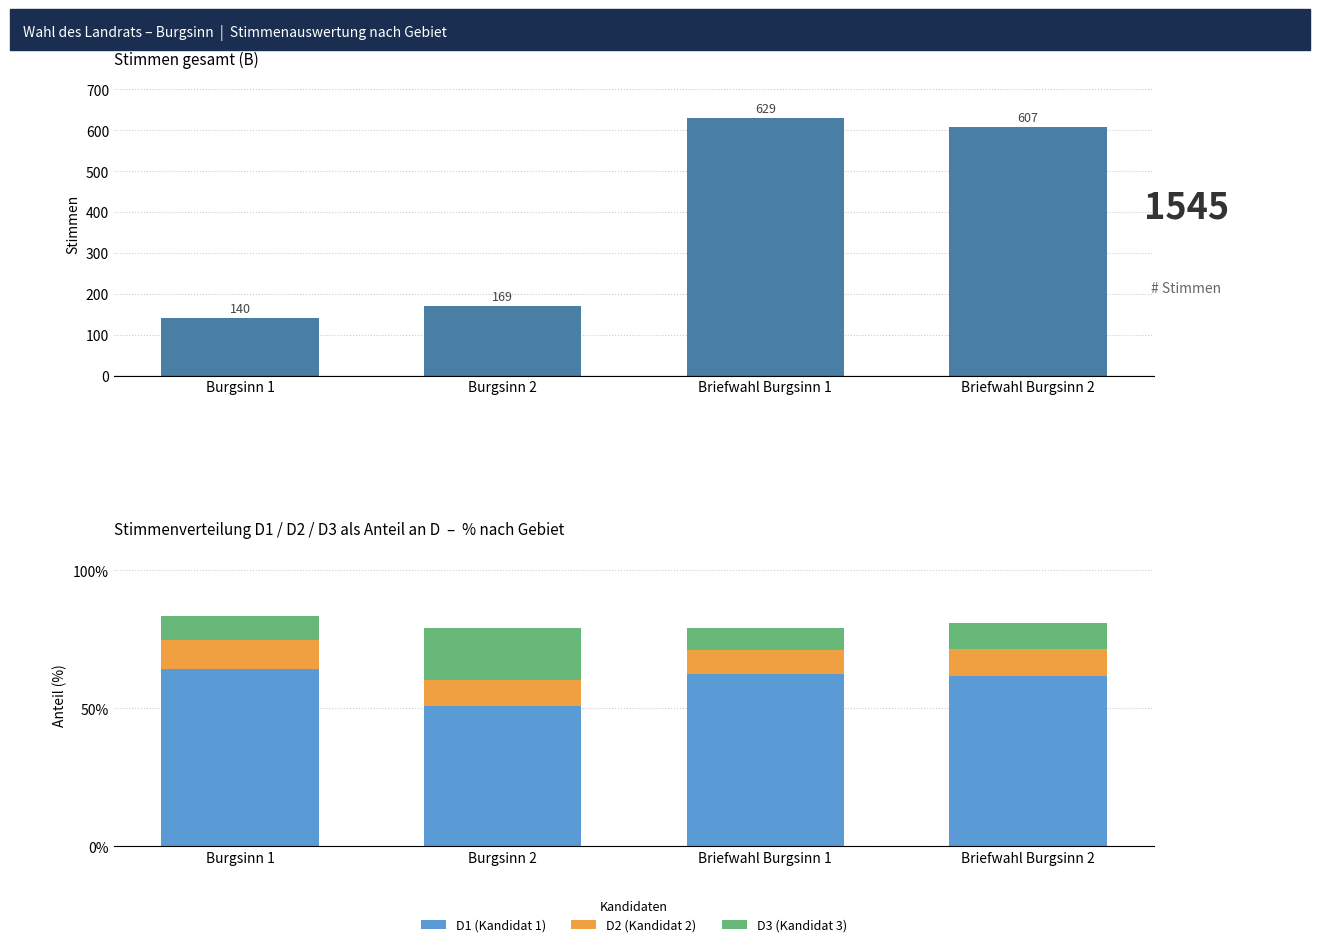

How many categories are shown in the chart?

4